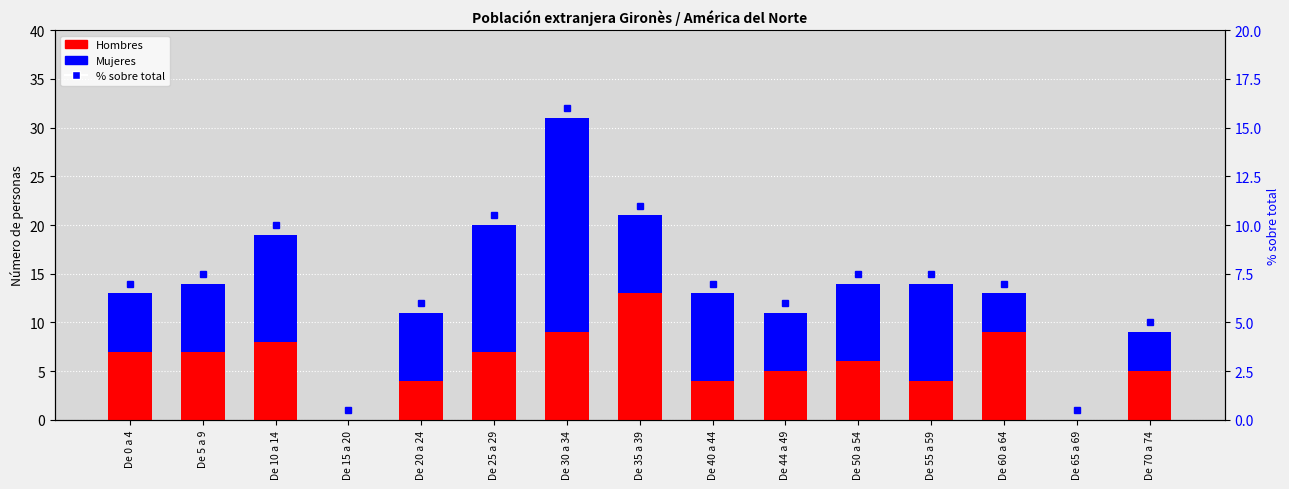

What is the difference between the Hombres values at De 15 a 20 and De 70 a 74?

5